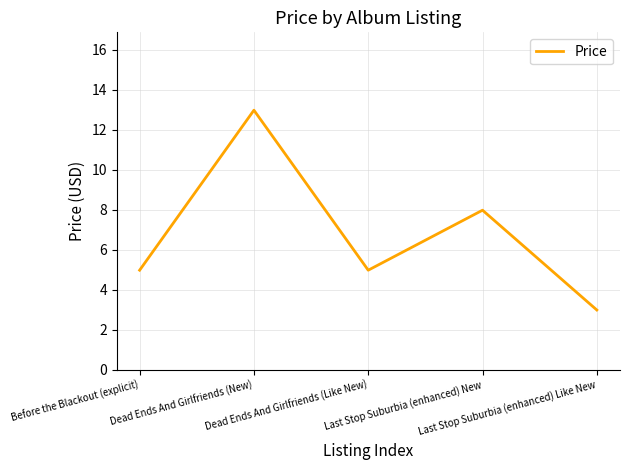

Reading right to left, list all the values displayed in this chart.

3.0	8.0	5.0	13.0	5.0